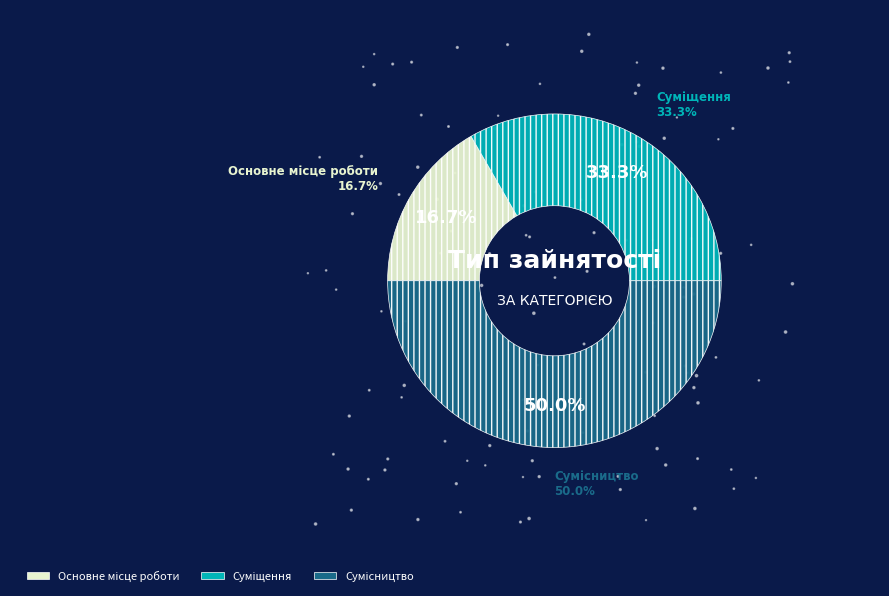

Which category has the biggest portion of the pie?

Сумісництво